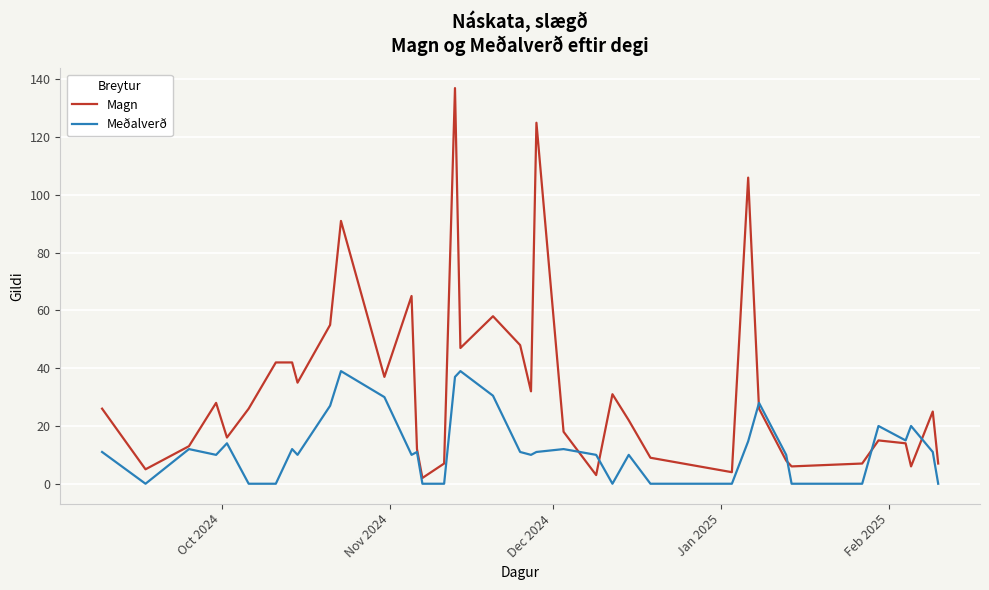

What is the difference between the maximum and minimum values in the Meðalverð series?

39.0